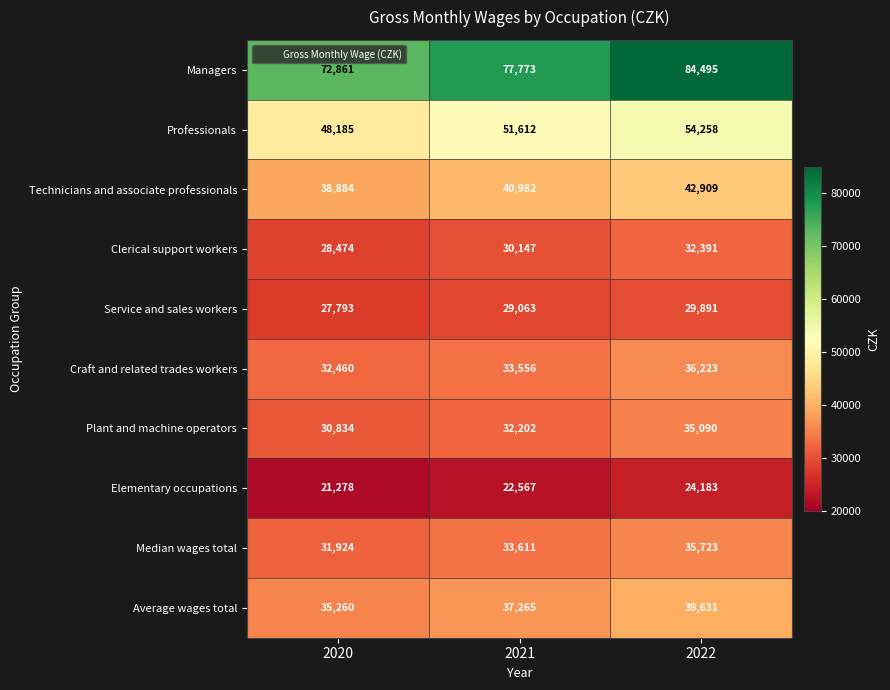

What is the difference between the maximum and minimum values in the Plant and machine operators series?

4256